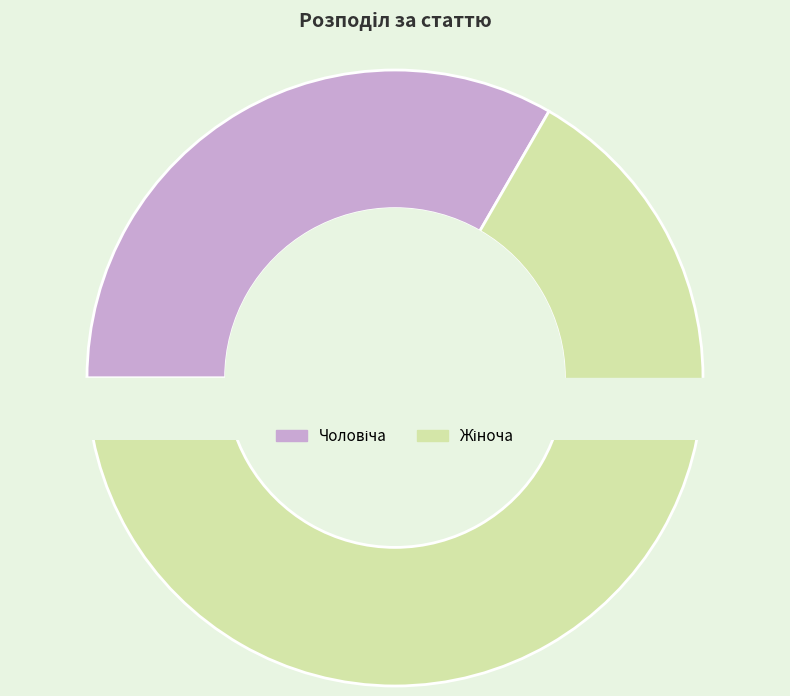

What is the ratio of the value at Жіноча to the value at Чоловіча?

2.0